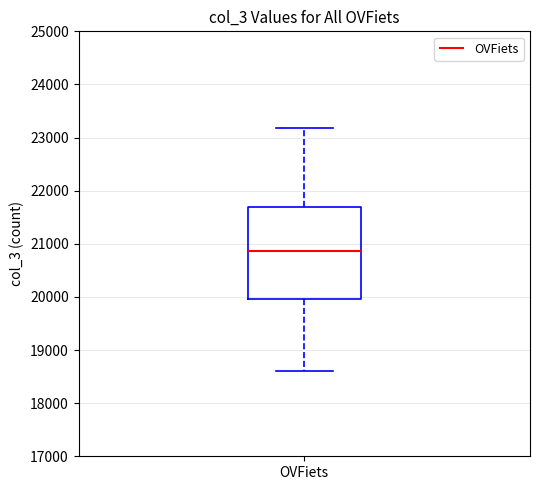

Transcribe this box plot: give where the median line is, the range the box spans, and where the two whiskers end, as read against the y-axis. The values are not printed on the chart, so give them approximately, as read against the axis.

median 20900, box 20000 to 21700, whiskers 18600 to 23200